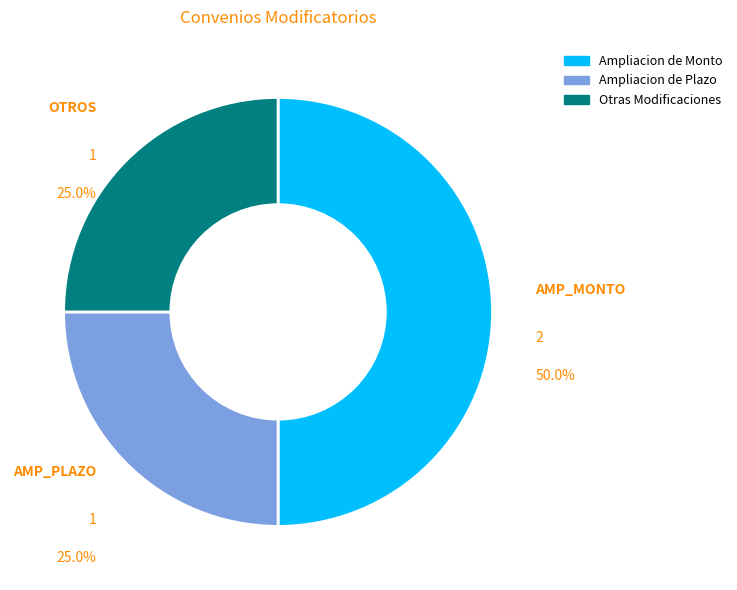

Do Otras Modificaciones and Ampliacion de Monto together represent more than half of the pie?

Yes